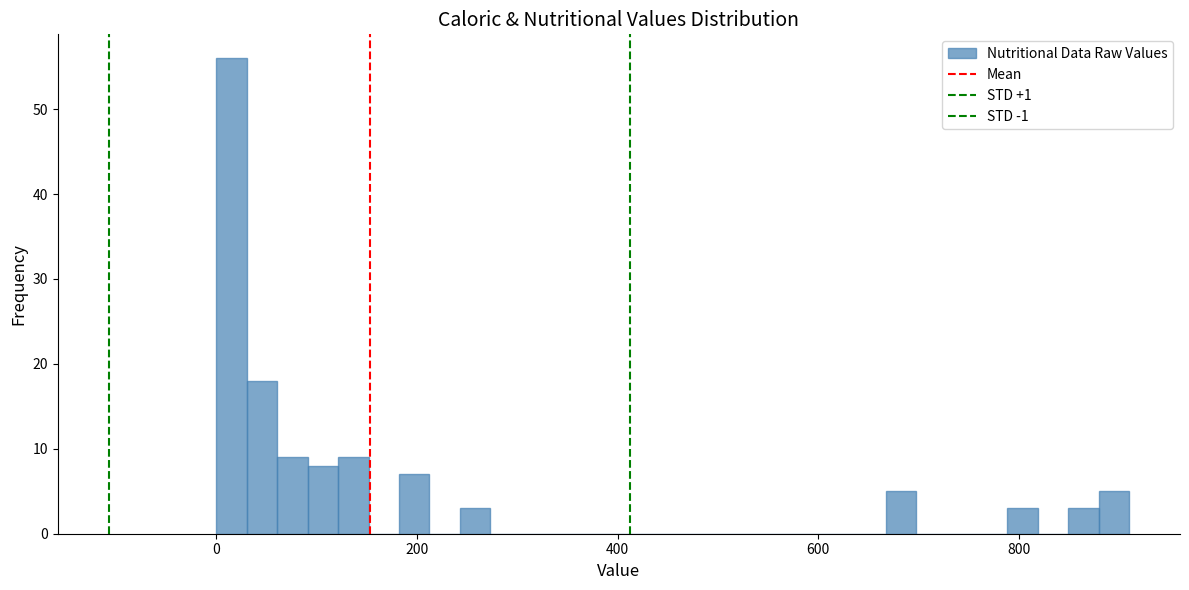

Around what value on the x-axis is the tallest bar? Give the approximate position of its centre, as read against the axis.

20